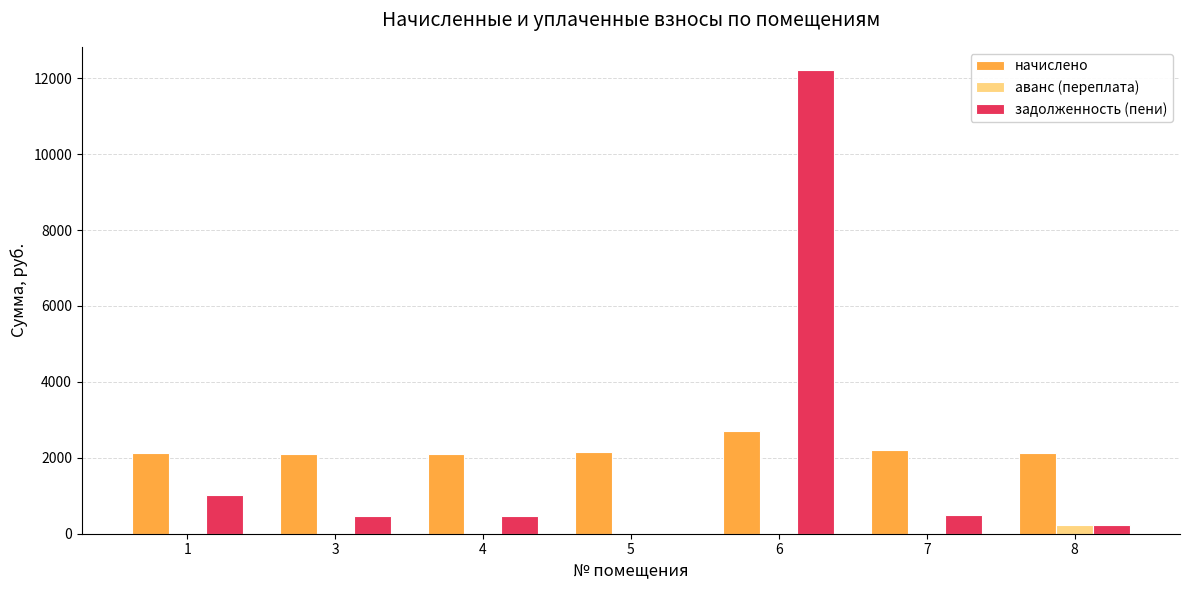

What is the sum of the начислено values at 1 and 7?

4320.5